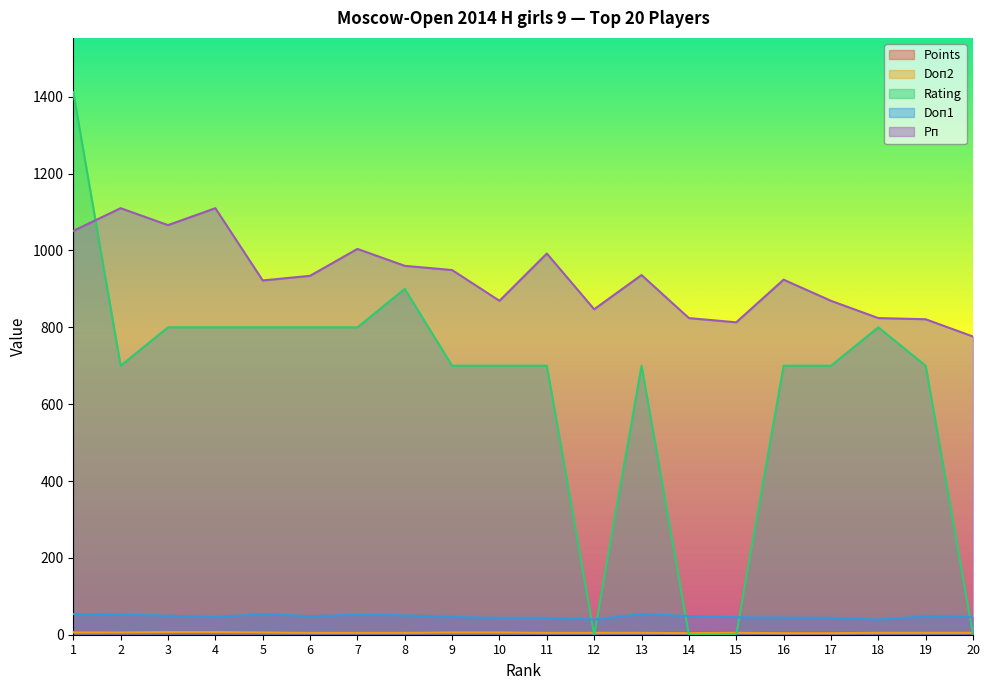

The Рп series shows 375.6 at 18. True or false?

False